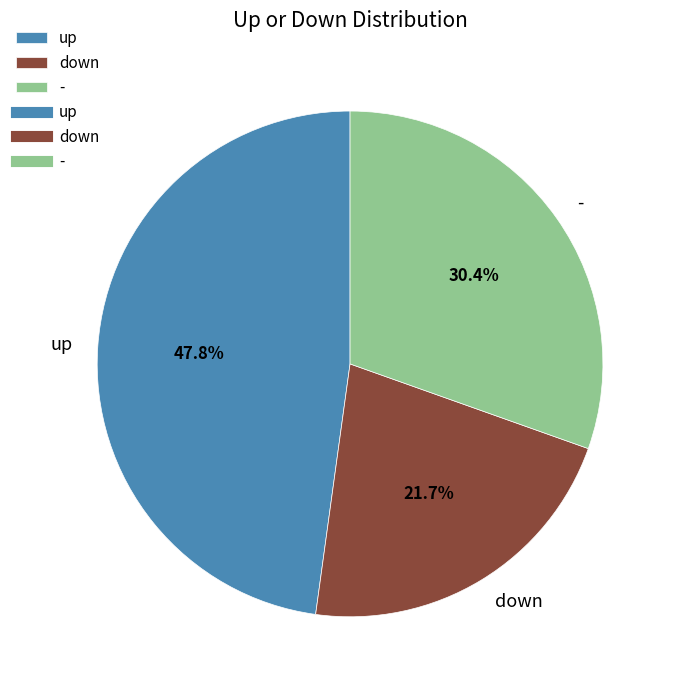

To the nearest percent, what is the difference between the largest and smallest slice percentages?

26%